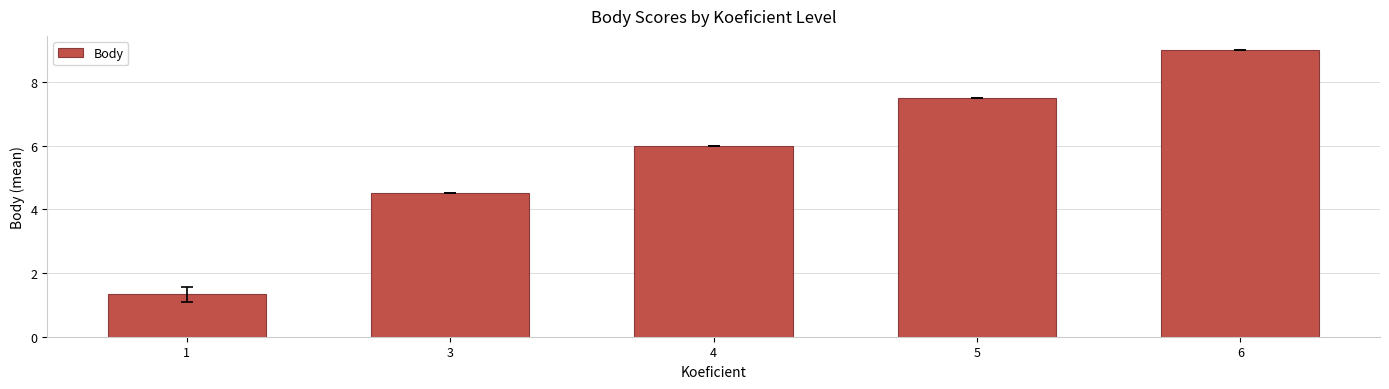

How many bars are there in total?

5